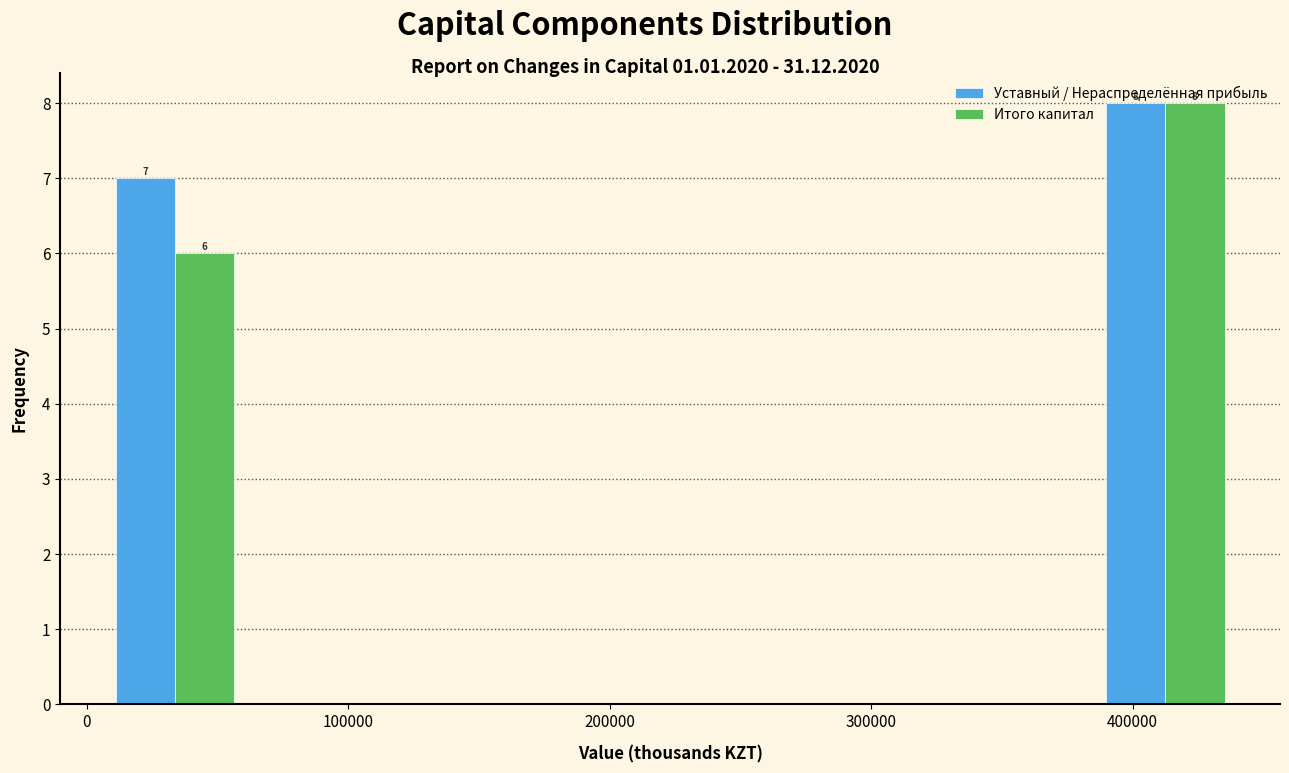

In the Уставный / Нераспределённая прибыль series, which range on the x-axis has the tallest bar?

390000 to 440000